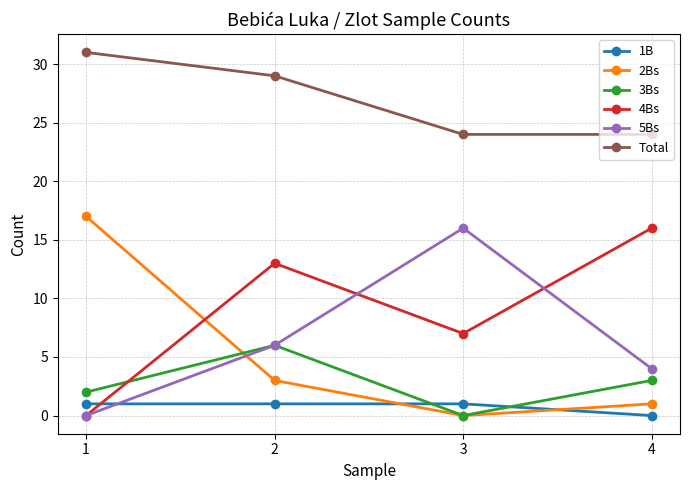

True or false: 2Bs and 3Bs intersect in this chart.

True